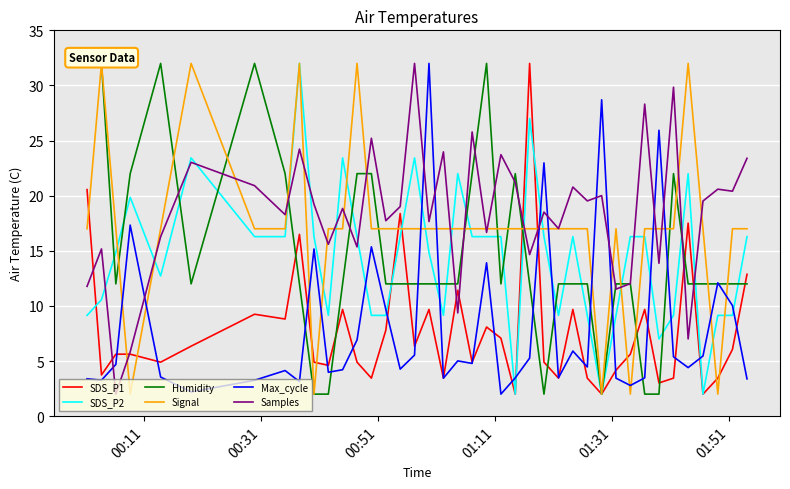

True or false: Max_cycle and SDS_P2 intersect in this chart.

True